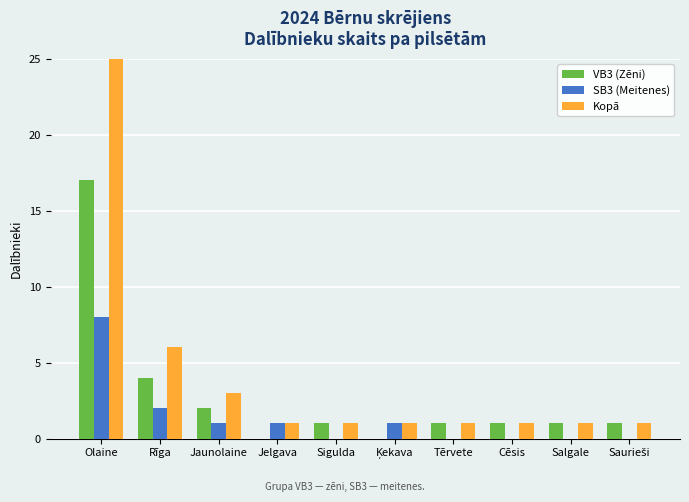

Reading left to right, what are all the values shown in this chart?

VB3 (Zēni): 17	4	2	0	1	0	1	1	1	1
SB3 (Meitenes): 8	2	1	1	0	1	0	0	0	0
Kopā: 25	6	3	1	1	1	1	1	1	1